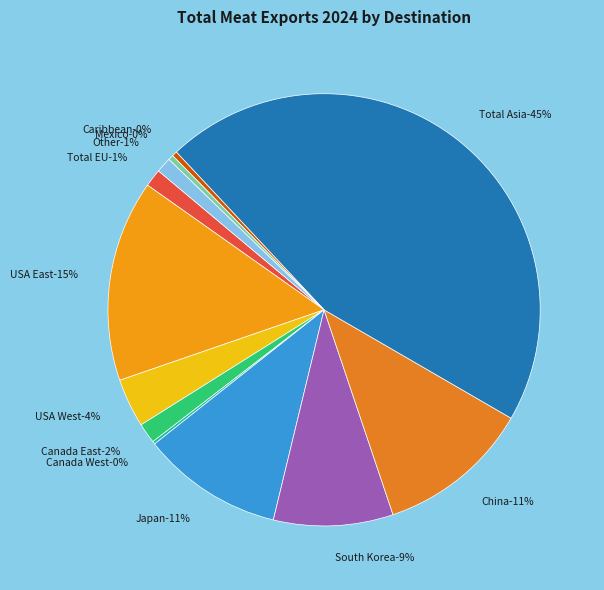

What percentage is the Japan slice, to the nearest percent?

11%